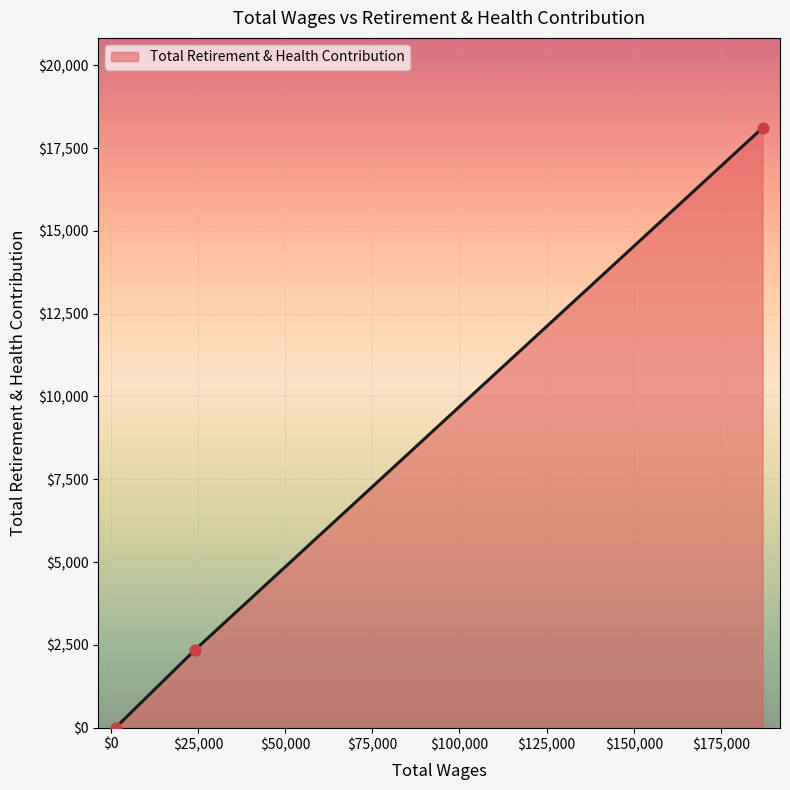

What is the maximum value shown in the chart?

18111